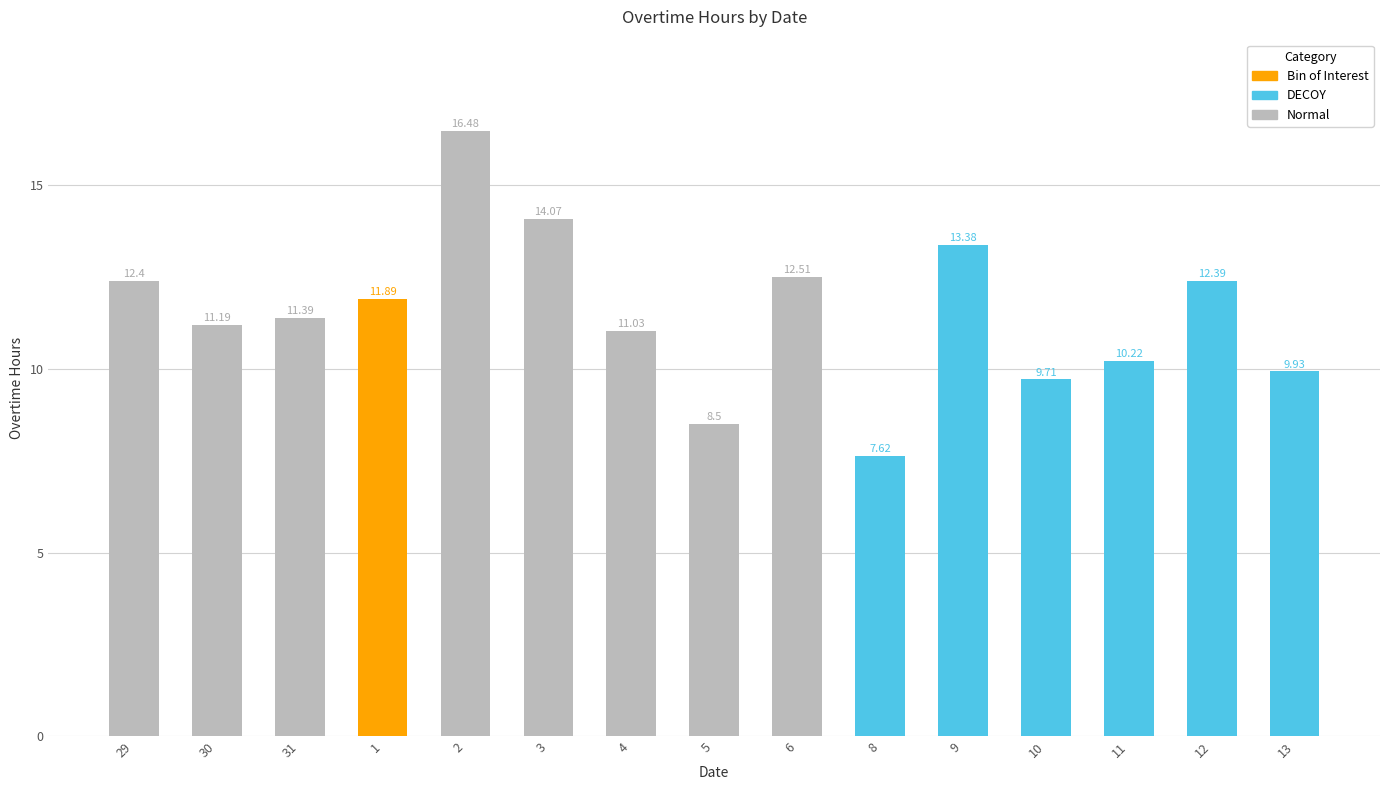

Count the number of categories in the chart.

15